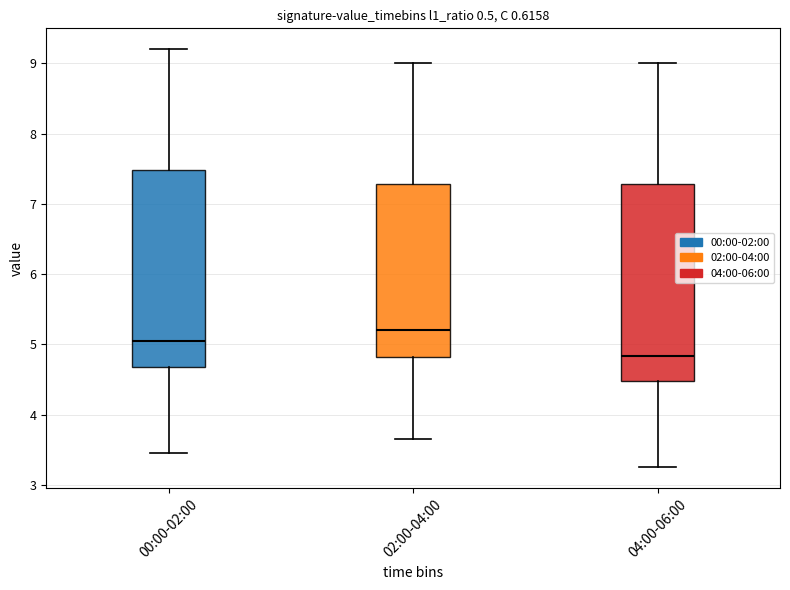

Where does the lower whisker of the box for 00:00-02:00 end on the y-axis? The values are not printed on the chart, so give them approximately, as read against the axis.

3.5